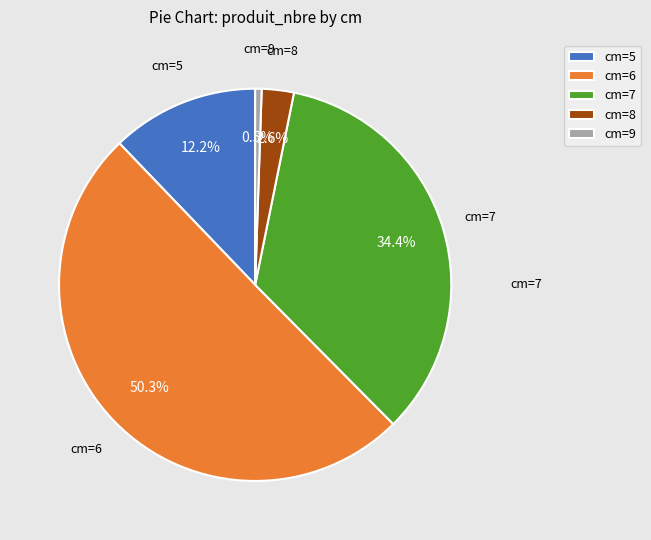

Which category accounts for the majority?

cm=6